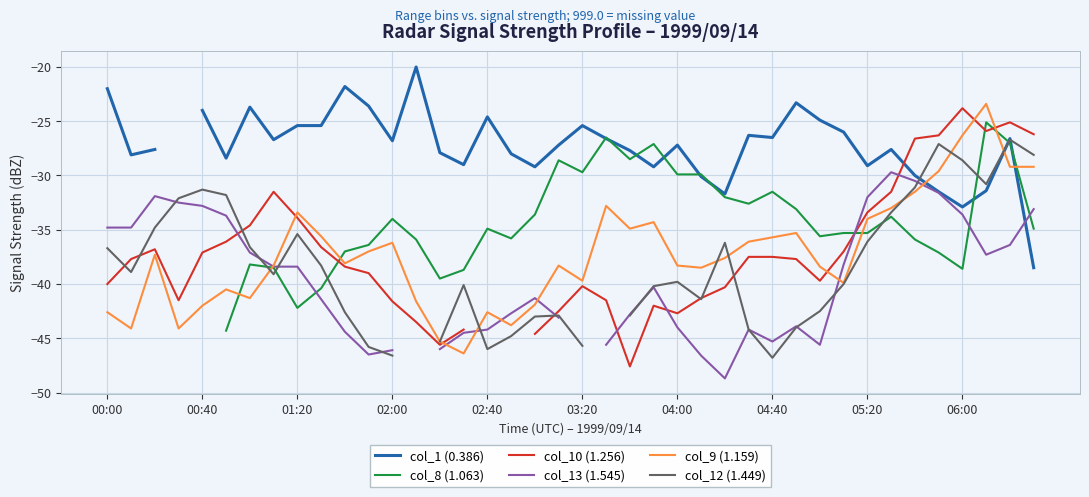

Between 04:40 and 15, which series saw the biggest shift?

col_10 (1.256)